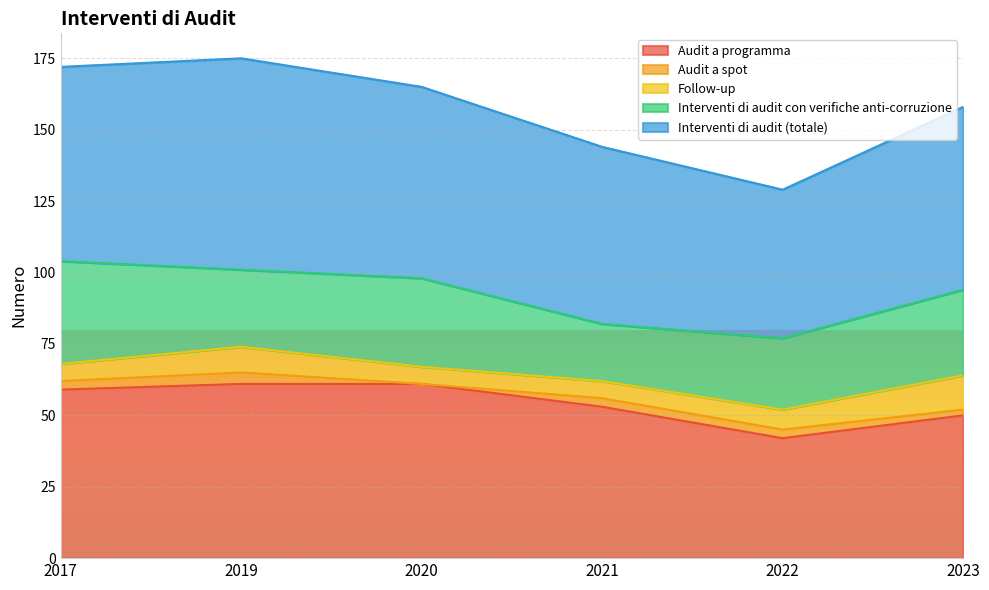

What are all the series names shown in the legend?

Audit a programma, Audit a spot, Follow-up, Interventi di audit con verifiche anti-corruzione, Interventi di audit (totale)